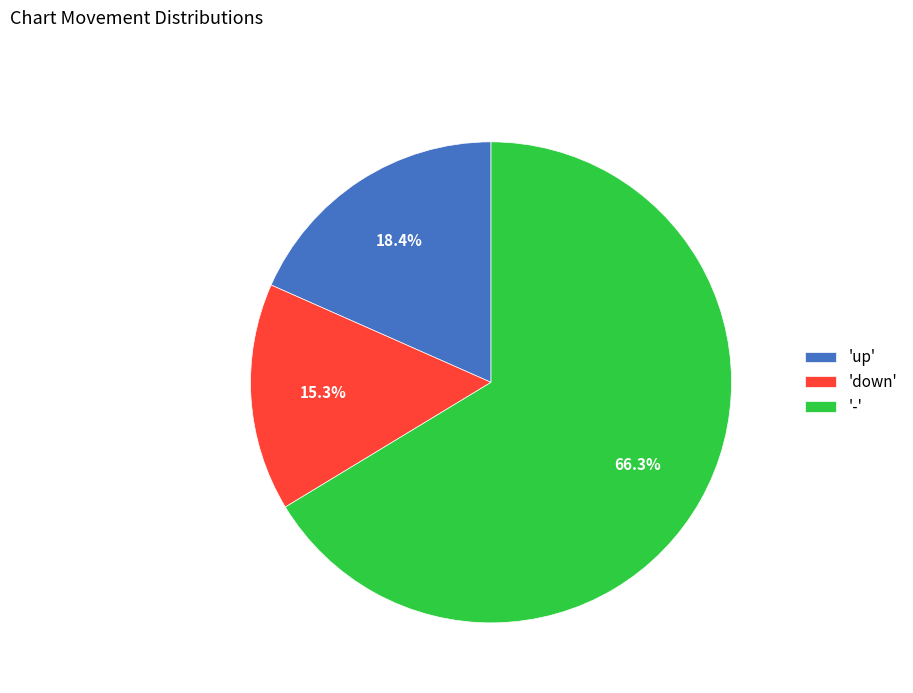

Rank the categories by value from lowest to highest.

'down', 'up', '-'